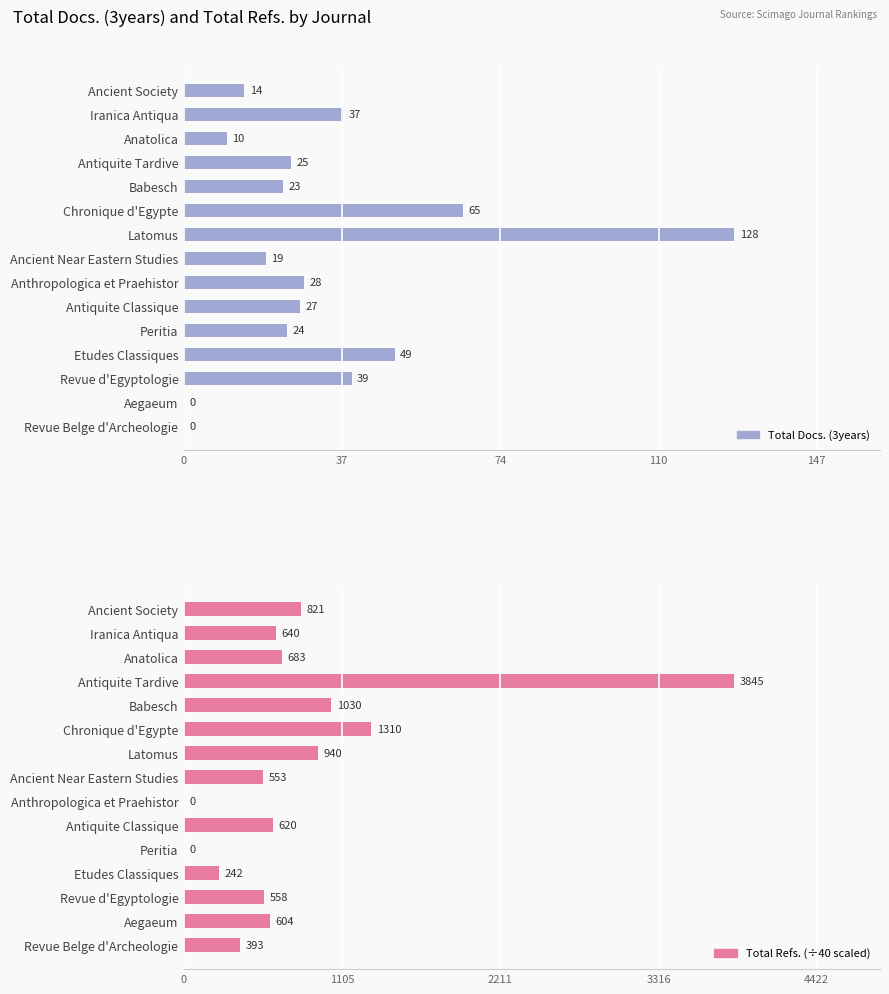

Which series has the largest range (max minus min)?

Total Docs. (3years)